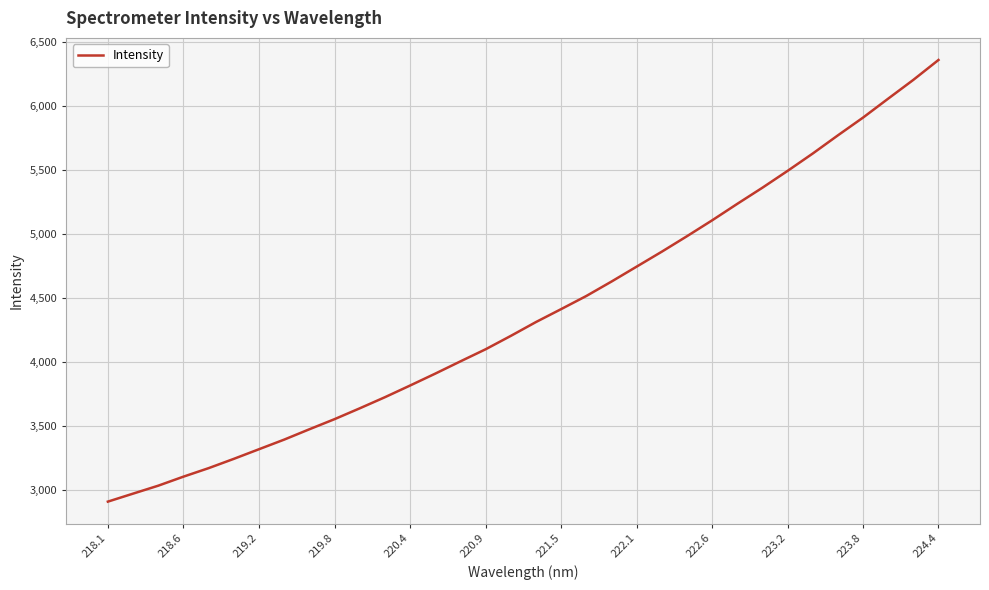

Count the number of categories in the chart.

34